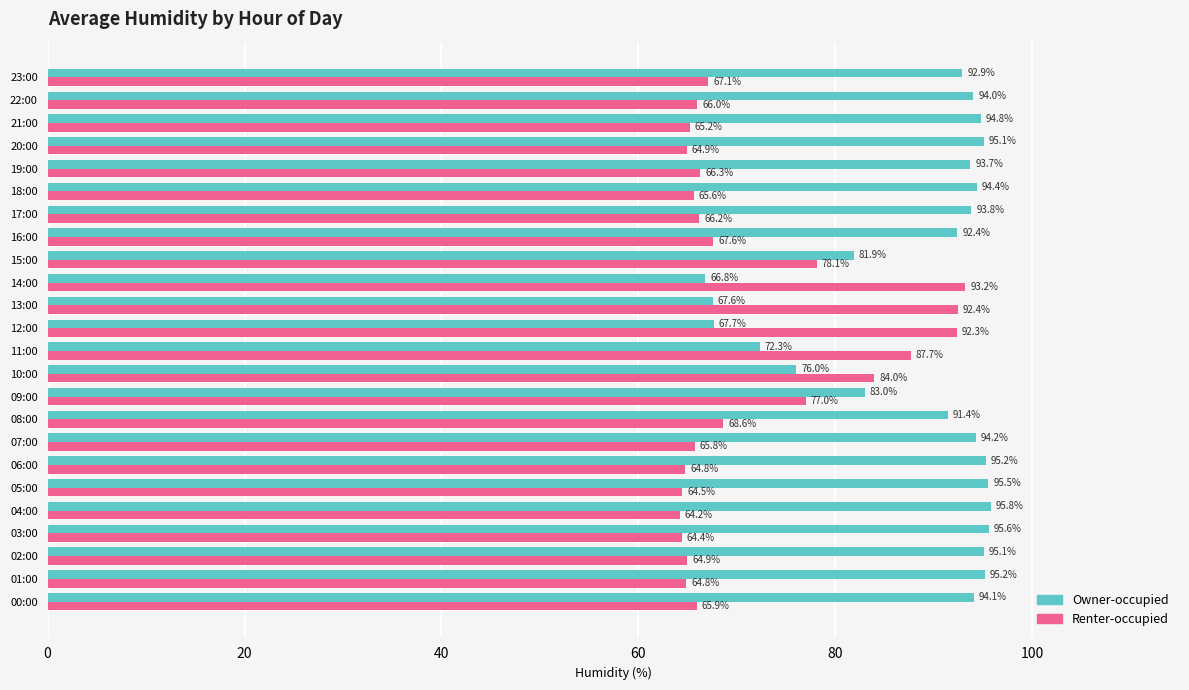

What is the total value across all series at 04:00?

160.0